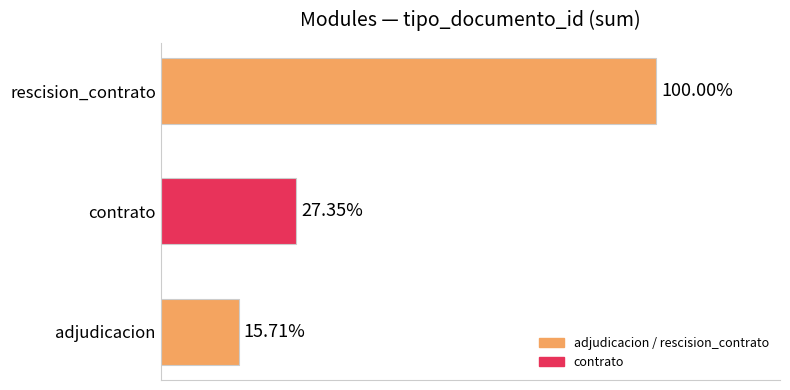

Are the bars horizontal?

Yes